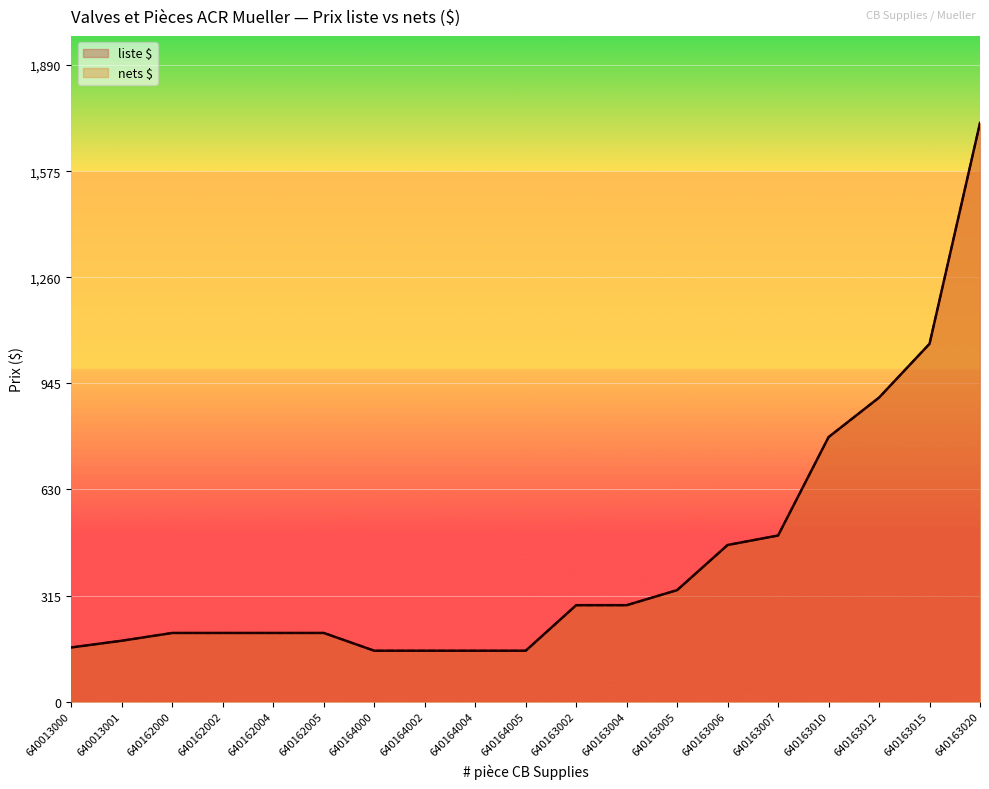

How many lines are shown in the chart?

2